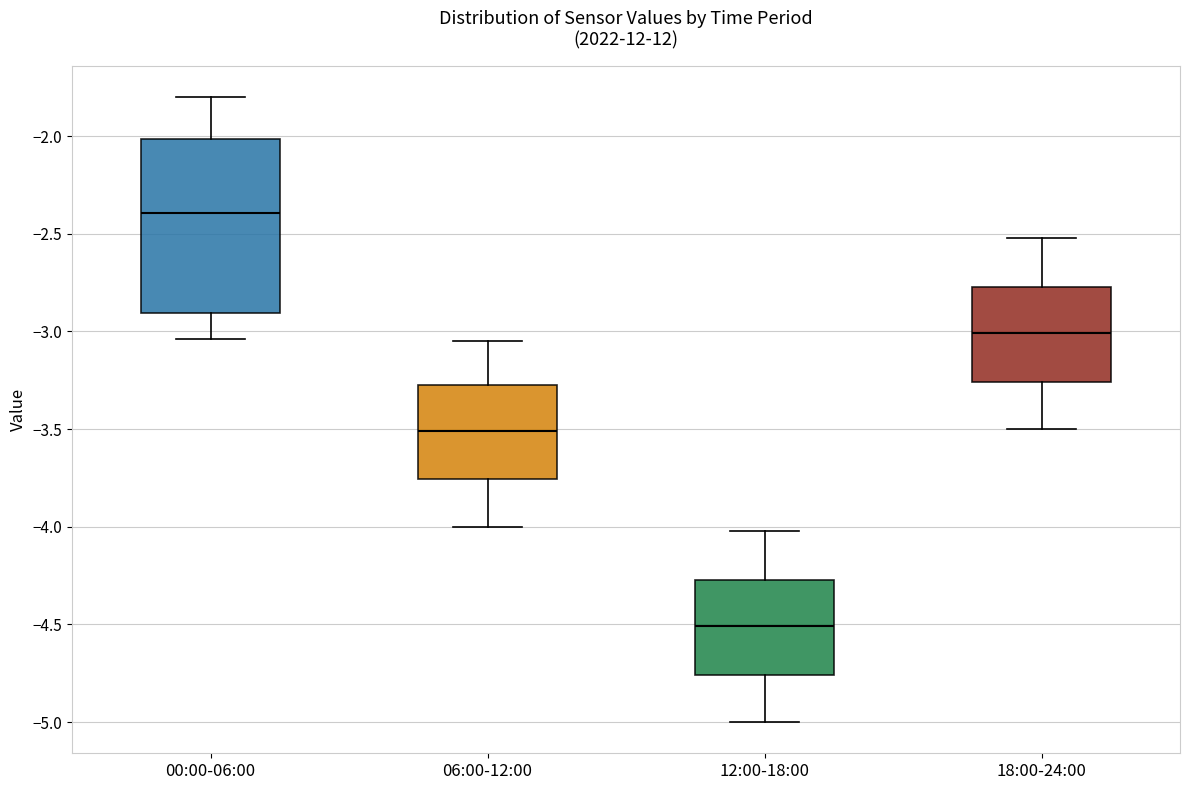

Reading left to right, read every box against the y-axis: the position of its median line, the range the box covers, and the ends of its whiskers. The values are not printed on the chart, so give them approximately, as read against the axis.

00:00-06:00: median -2.40, box -2.90 to -2.00, whiskers -3.05 to -1.80
06:00-12:00: median -3.50, box -3.75 to -3.25, whiskers -4.00 to -3.05
12:00-18:00: median -4.50, box -4.75 to -4.25, whiskers -5.00 to -4.00
18:00-24:00: median -3.00, box -3.25 to -2.75, whiskers -3.50 to -2.50